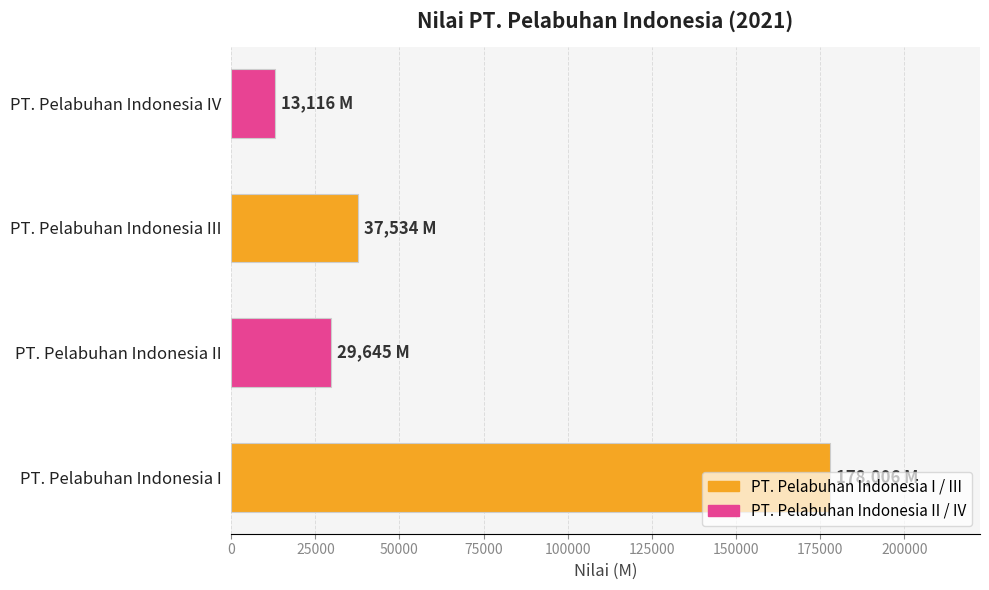

At which label is the value closest to 95561?

PT. Pelabuhan Indonesia III